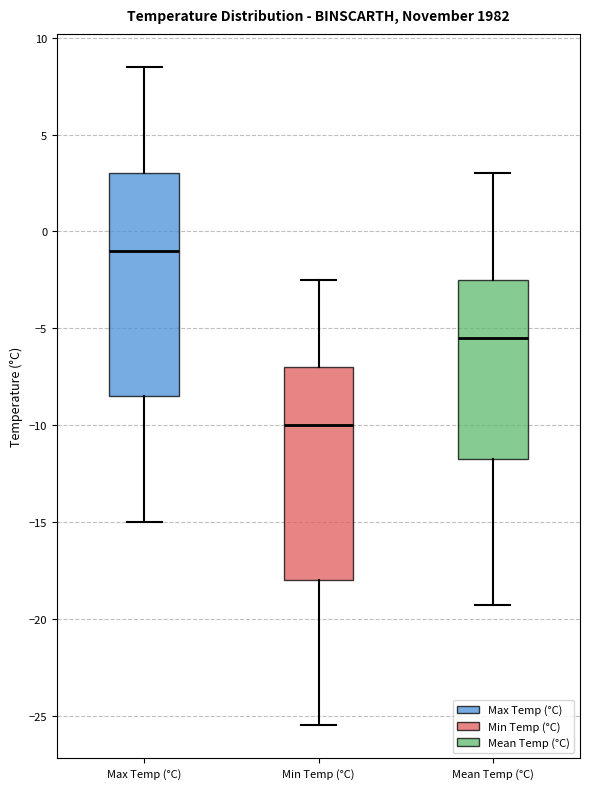

Where is the upper edge of the box for Max Temp (°C) on the y-axis? The values are not printed on the chart, so give them approximately, as read against the axis.

3.0